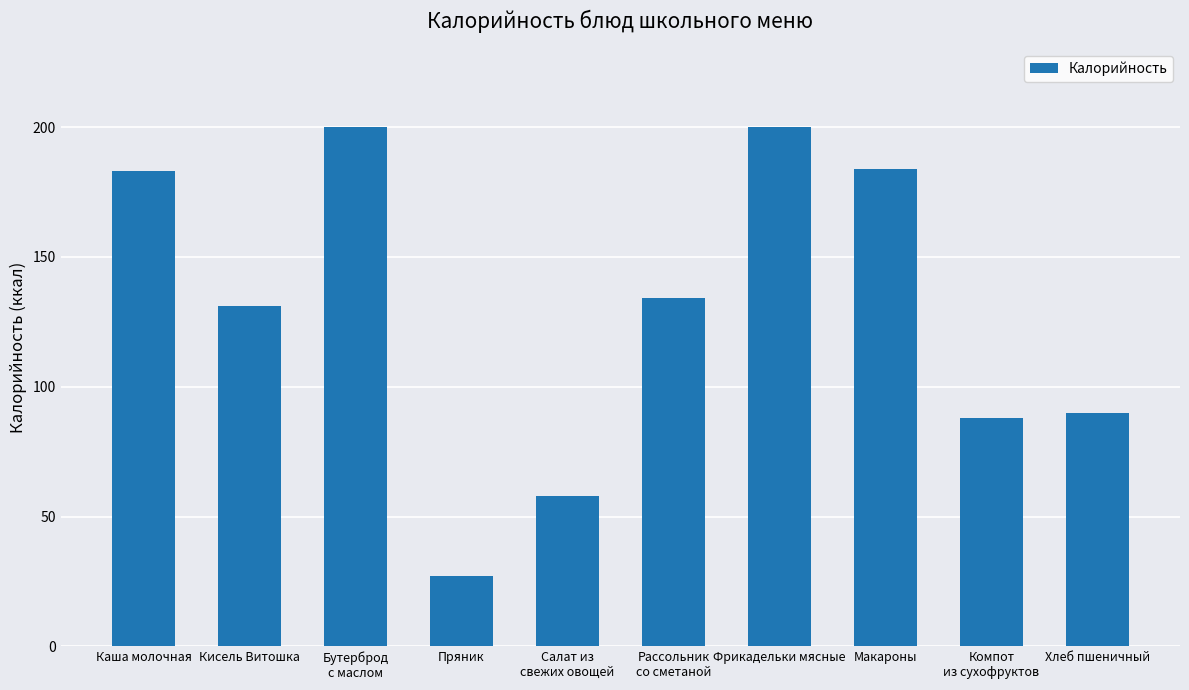

What is the value of the 5th bar from the left?

58